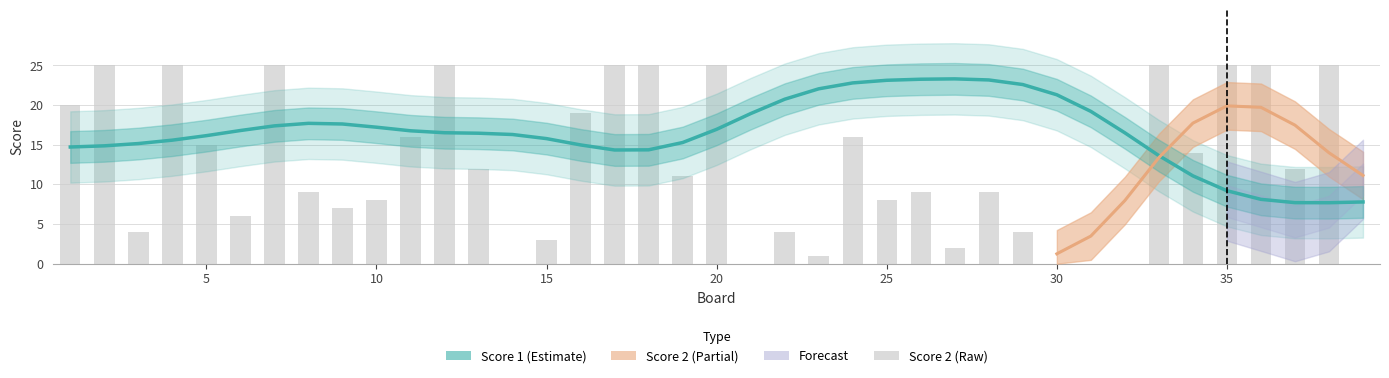

List the labels in order of value, smallest first.

14, 21, 30, 31, 32, 39, 23, 27, 15, 3, 22, 29, 6, 9, 10, 25, 8, 26, 28, 19, 13, 37, 34, 5, 11, 24, 16, 1, 2, 4, 7, 12, 17, 18, 20, 33, 35, 36, 38